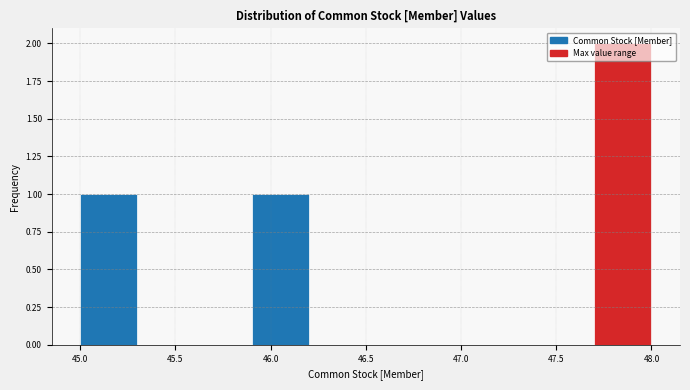

What is the height of the bar covering 45.0 to 45.3 on the x-axis? The values are not printed on the chart, so give them approximately, as read against the axis.

1